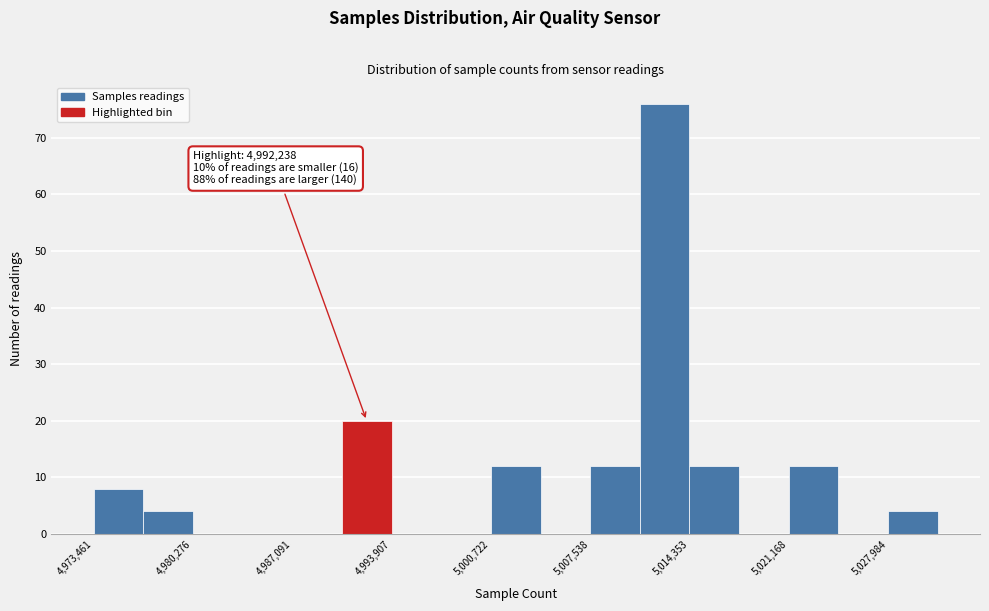

Around what value on the x-axis is the tallest bar? Give the approximate position of its centre, as read against the axis.

5013000